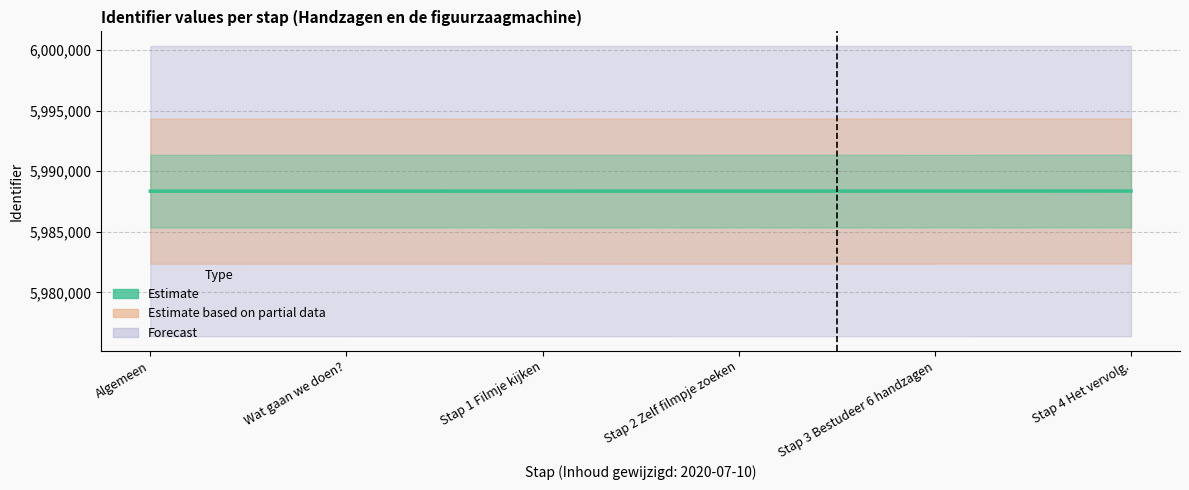

What is the sum of the values at Wat gaan we doen? and Stap 3 Bestudeer 6 handzagen?

11976710